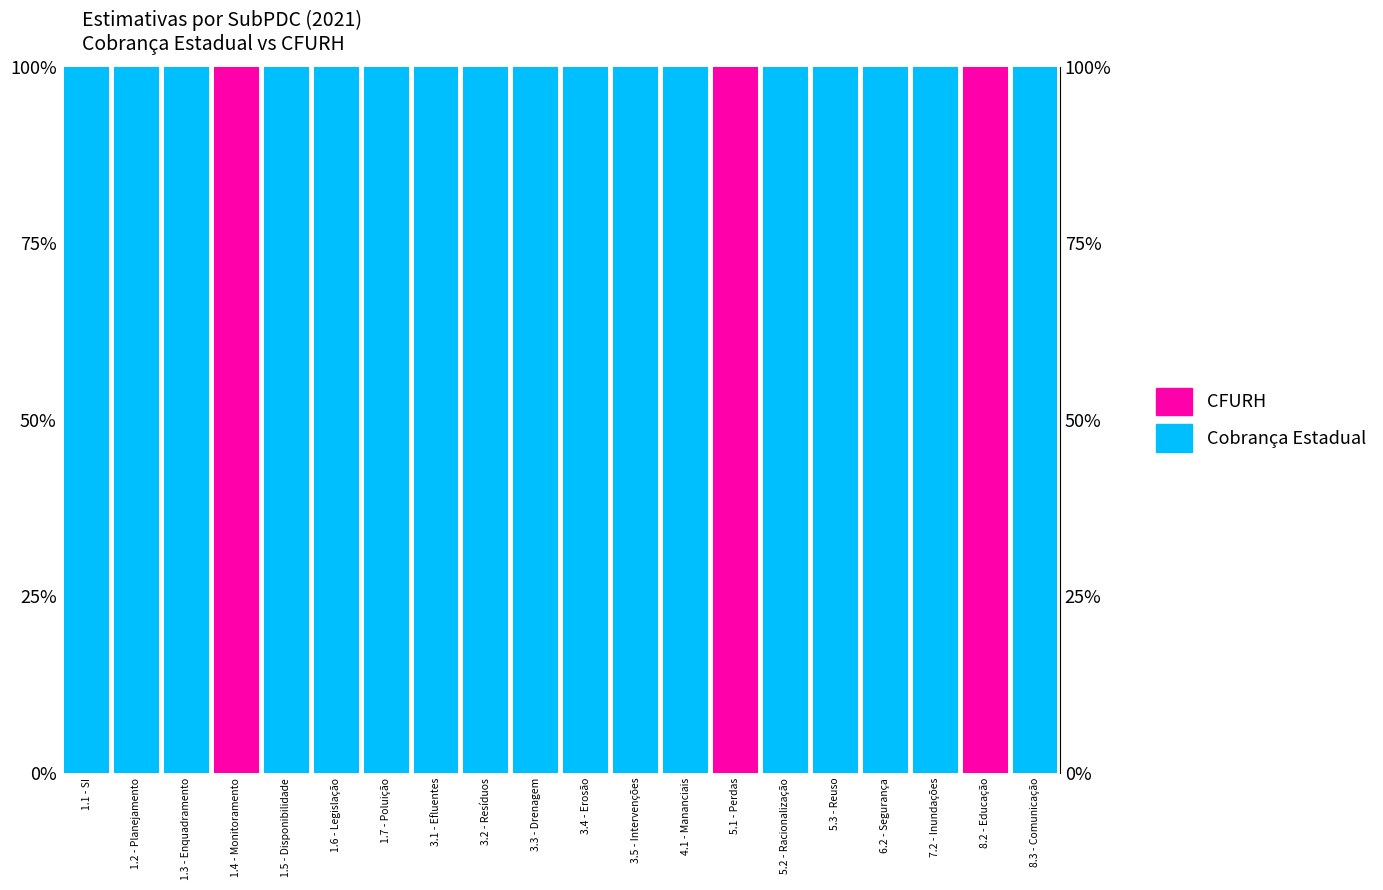

What is the average value of the Cobrança Estadual series?

85